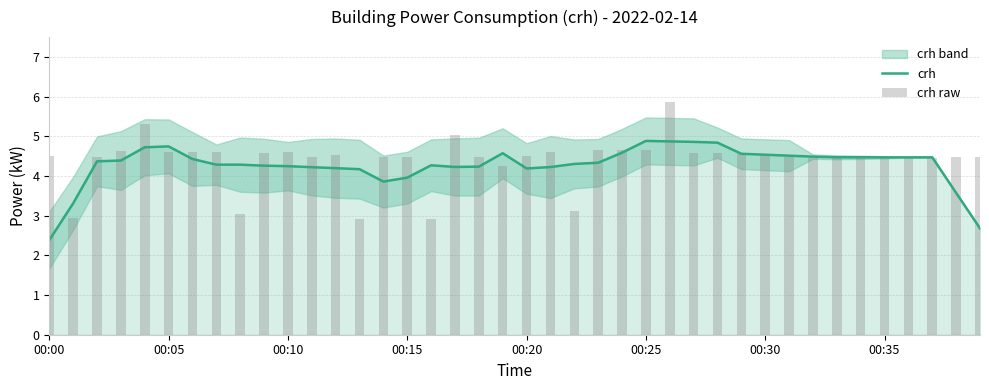

What is the label of the 22nd bar from the left?

21